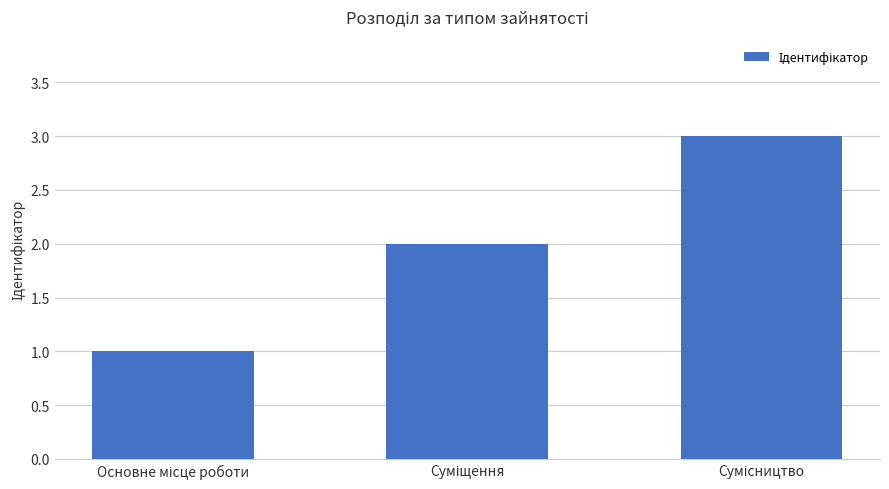

What is the sum of all values?

6